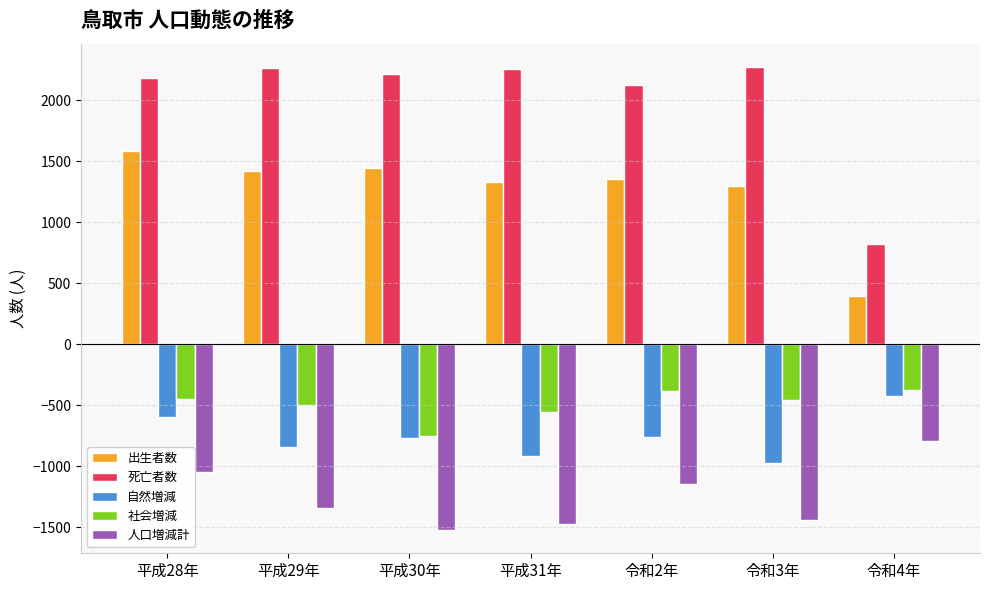

What is the minimum value for 人口増減計?

-1525